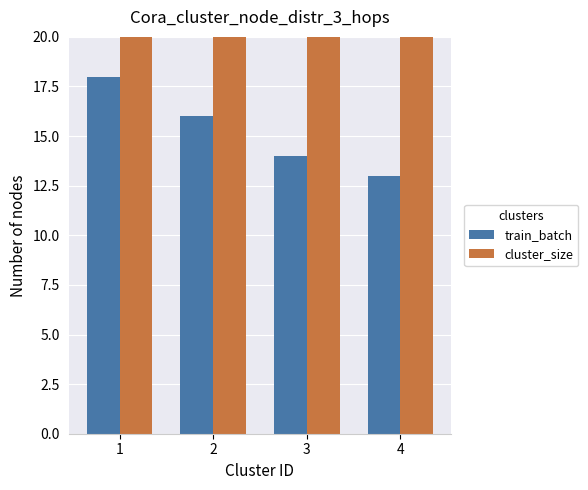

Read the train_batch value at 2.

16.0